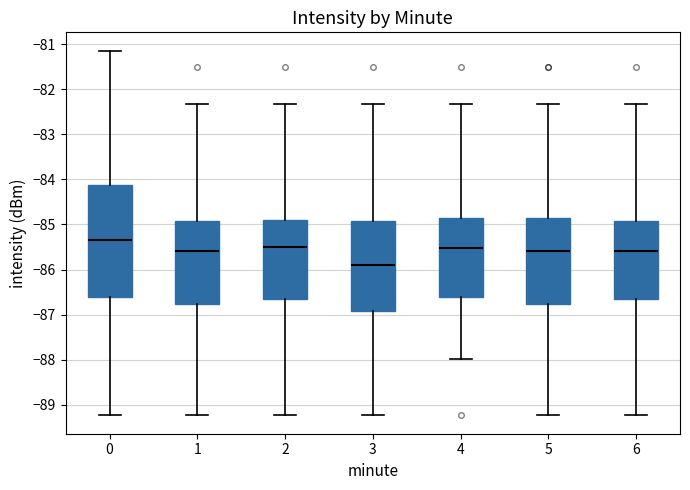

Which box has the highest median line?

0